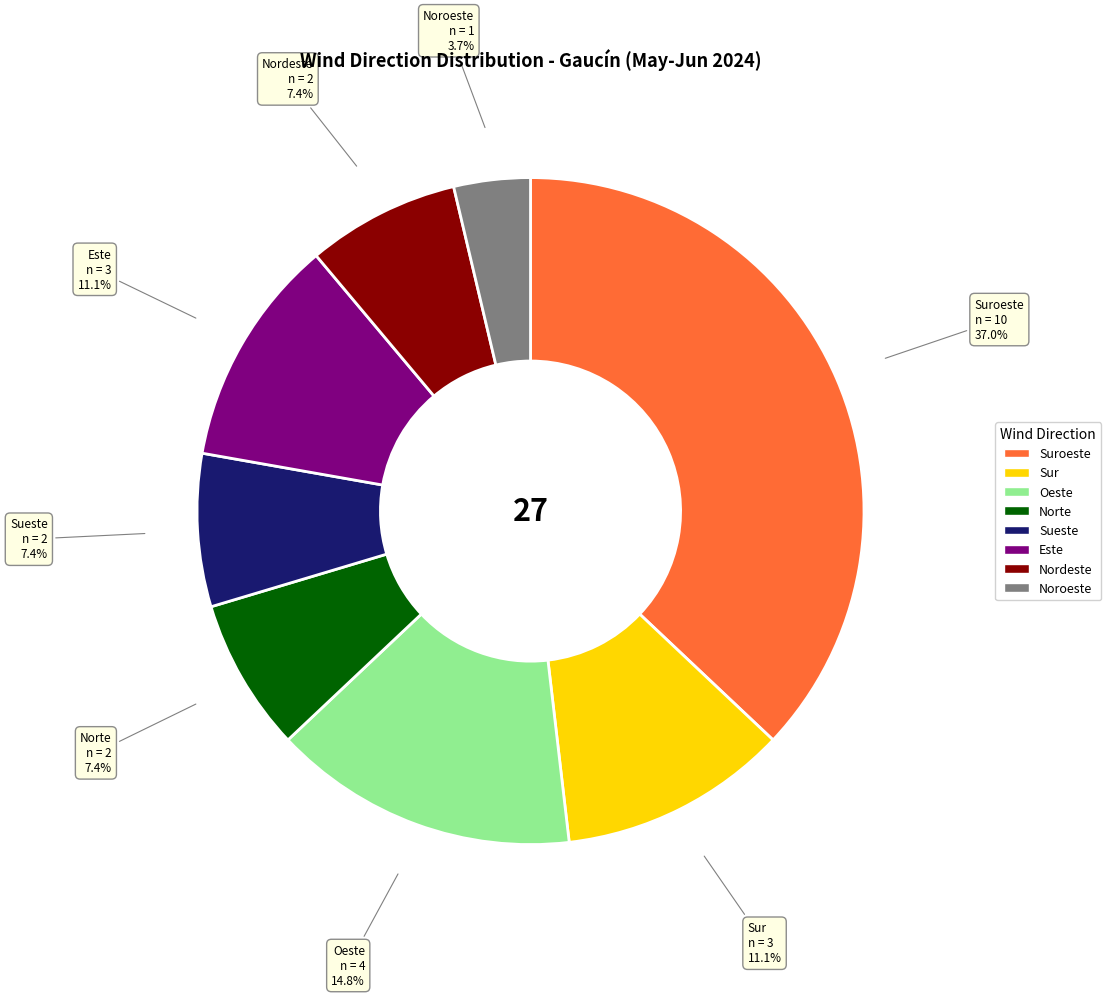

To the nearest percent, what is the difference between the largest and smallest slice percentages?

33%